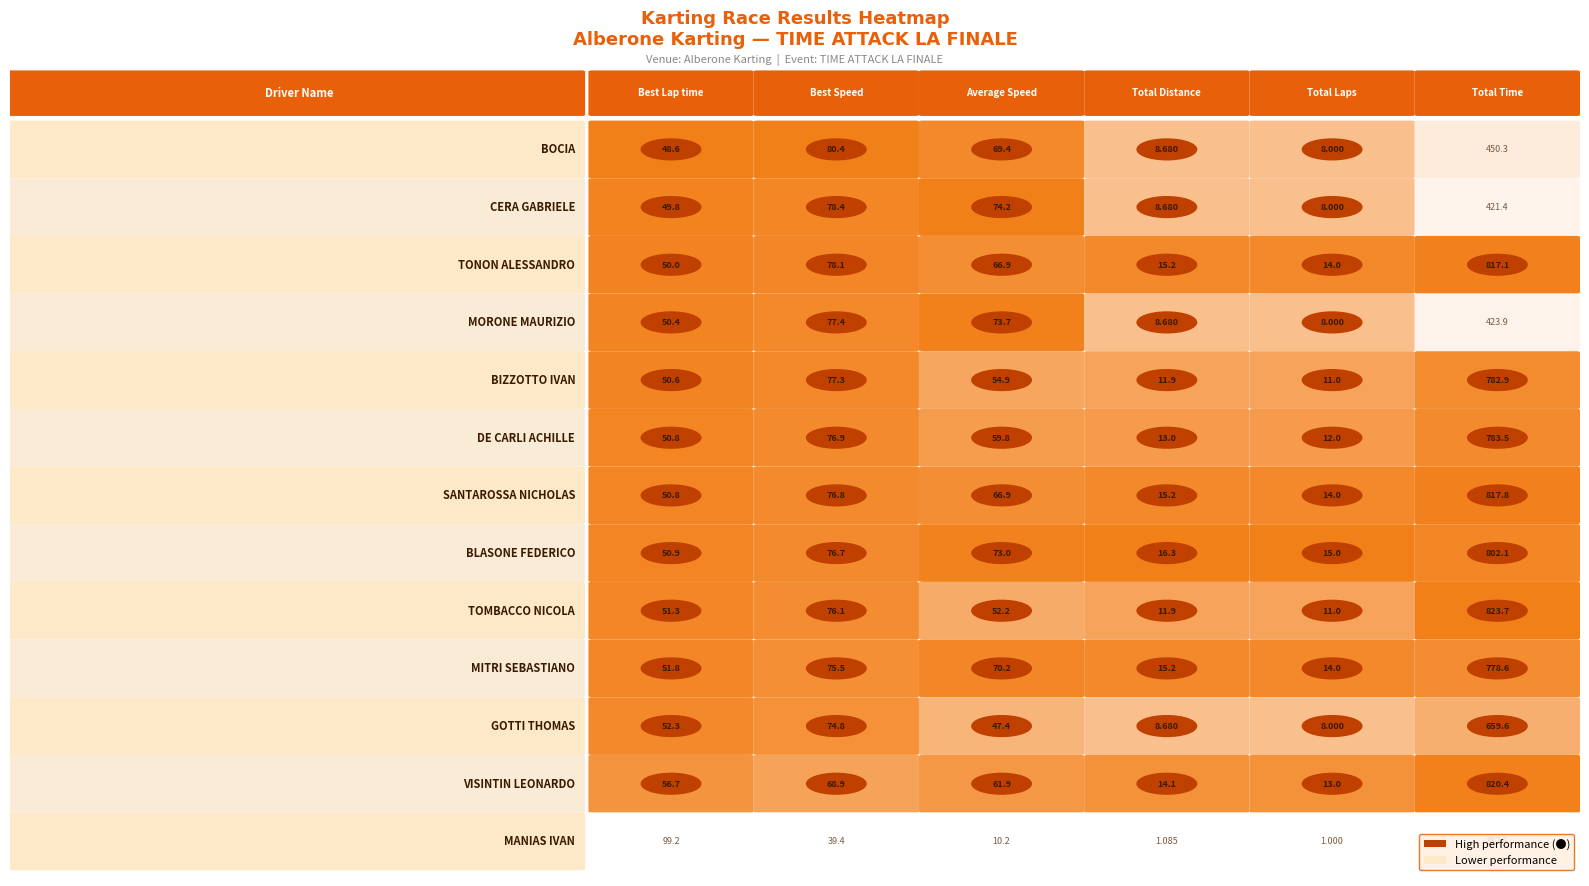

Between 0 and 4, which series saw the biggest shift?

MANIAS IVAN